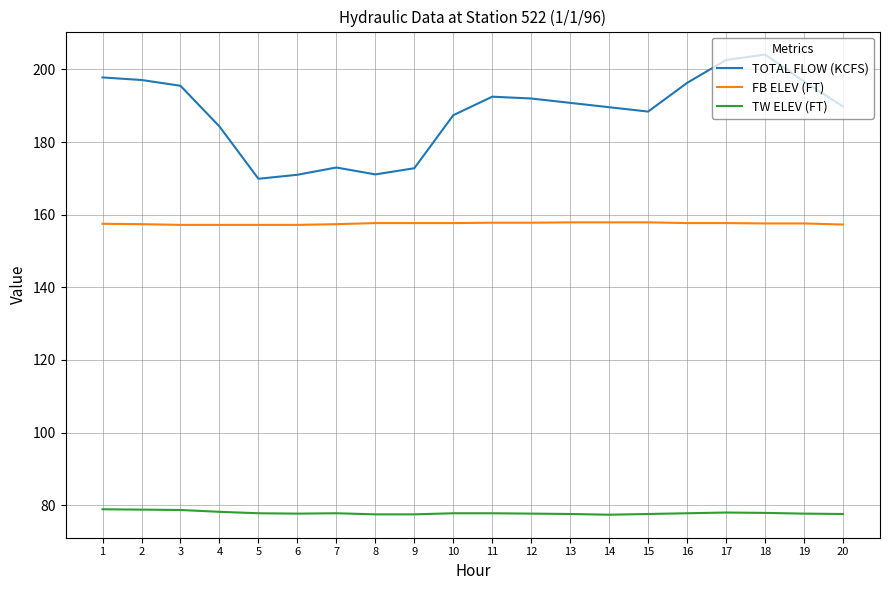

True or false: TOTAL FLOW (KCFS) has a value of 258.8 at 12.

False